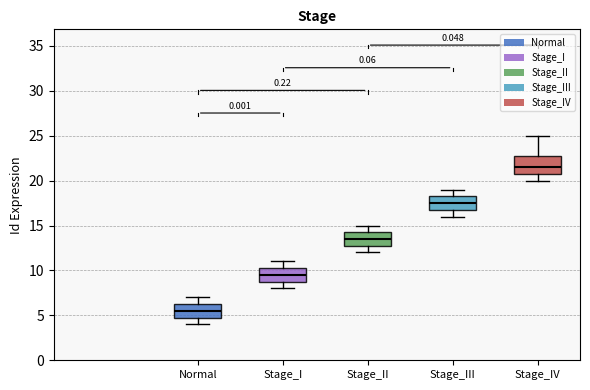

Where is the lower edge of the box for Normal on the y-axis? The values are not printed on the chart, so give them approximately, as read against the axis.

5.0